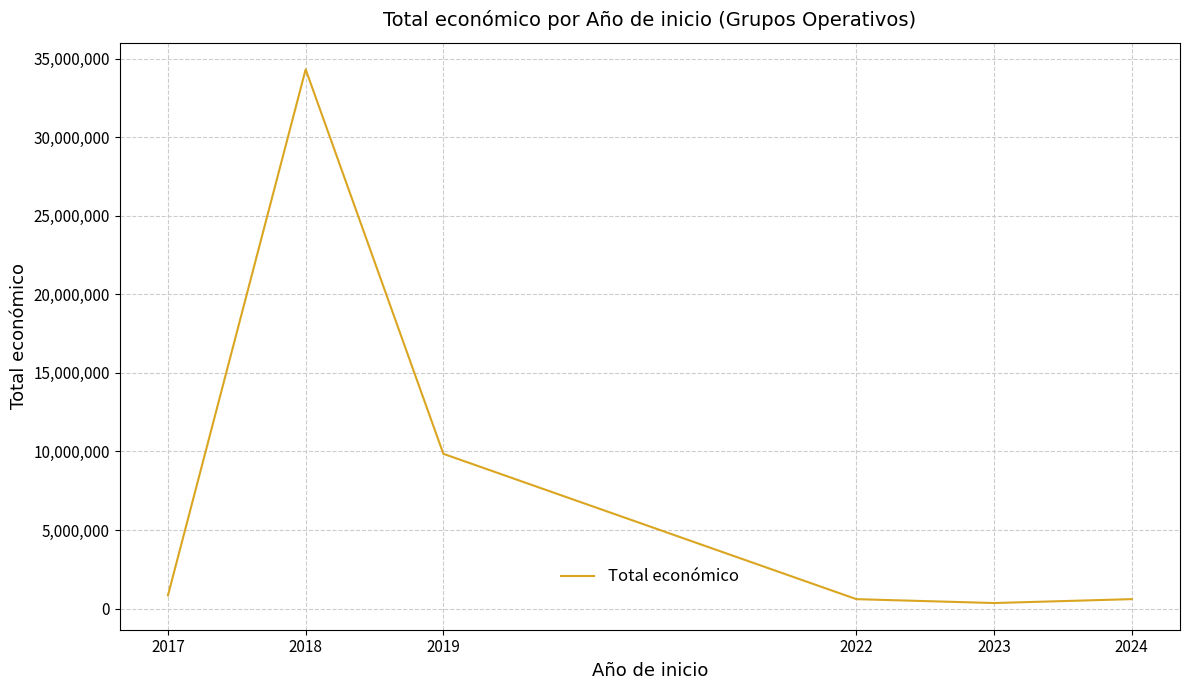

What is the sum of the values at 2024 and 2019?

10447724